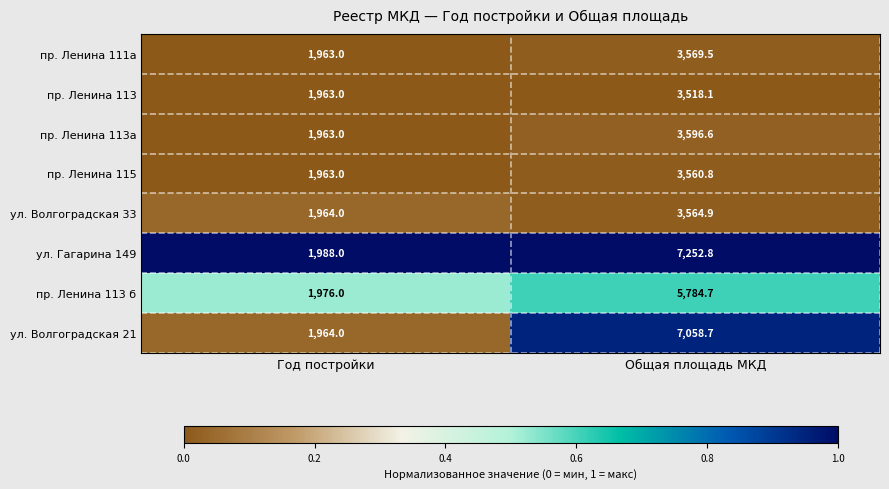

True or false: ул. Волгоградская 33 has a value of 918.2 at Год постройки.

False